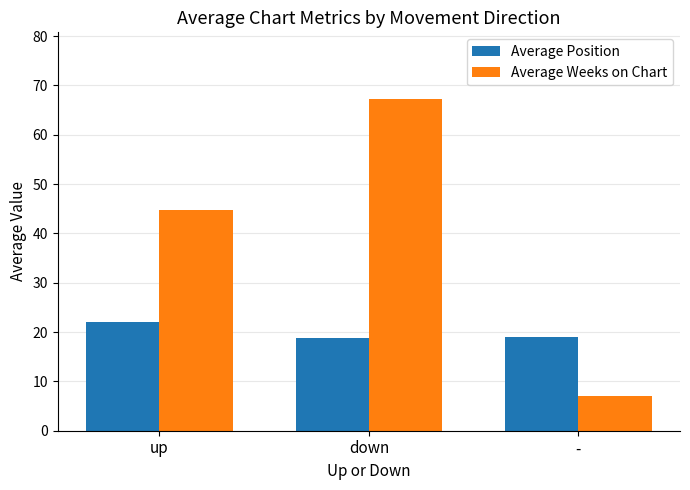

At -, list the series in order from largest to smallest.

Average Position, Average Weeks on Chart